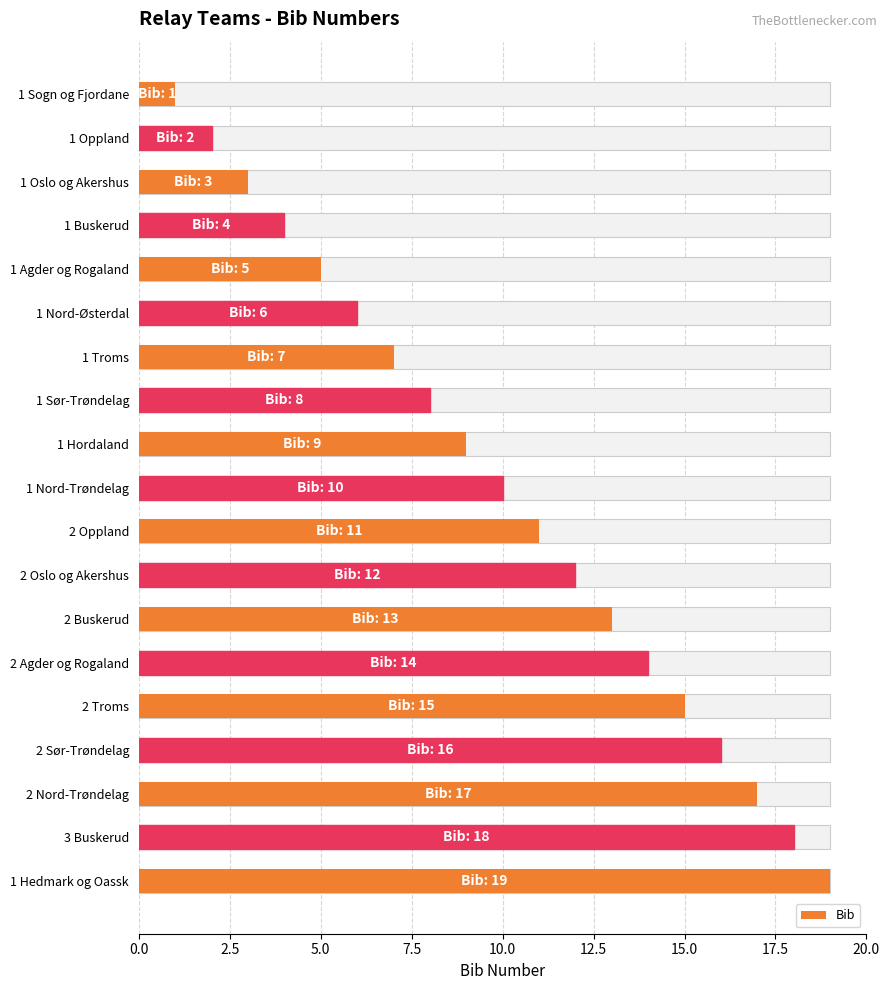

How many data points are above 10?

9